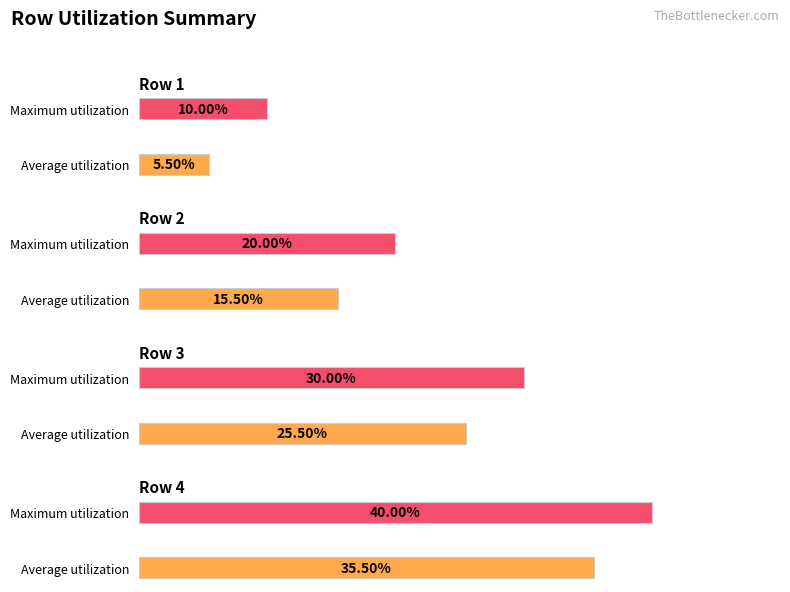

List the series in order of their peak value, lowest first.

Average utilization, Maximum utilization